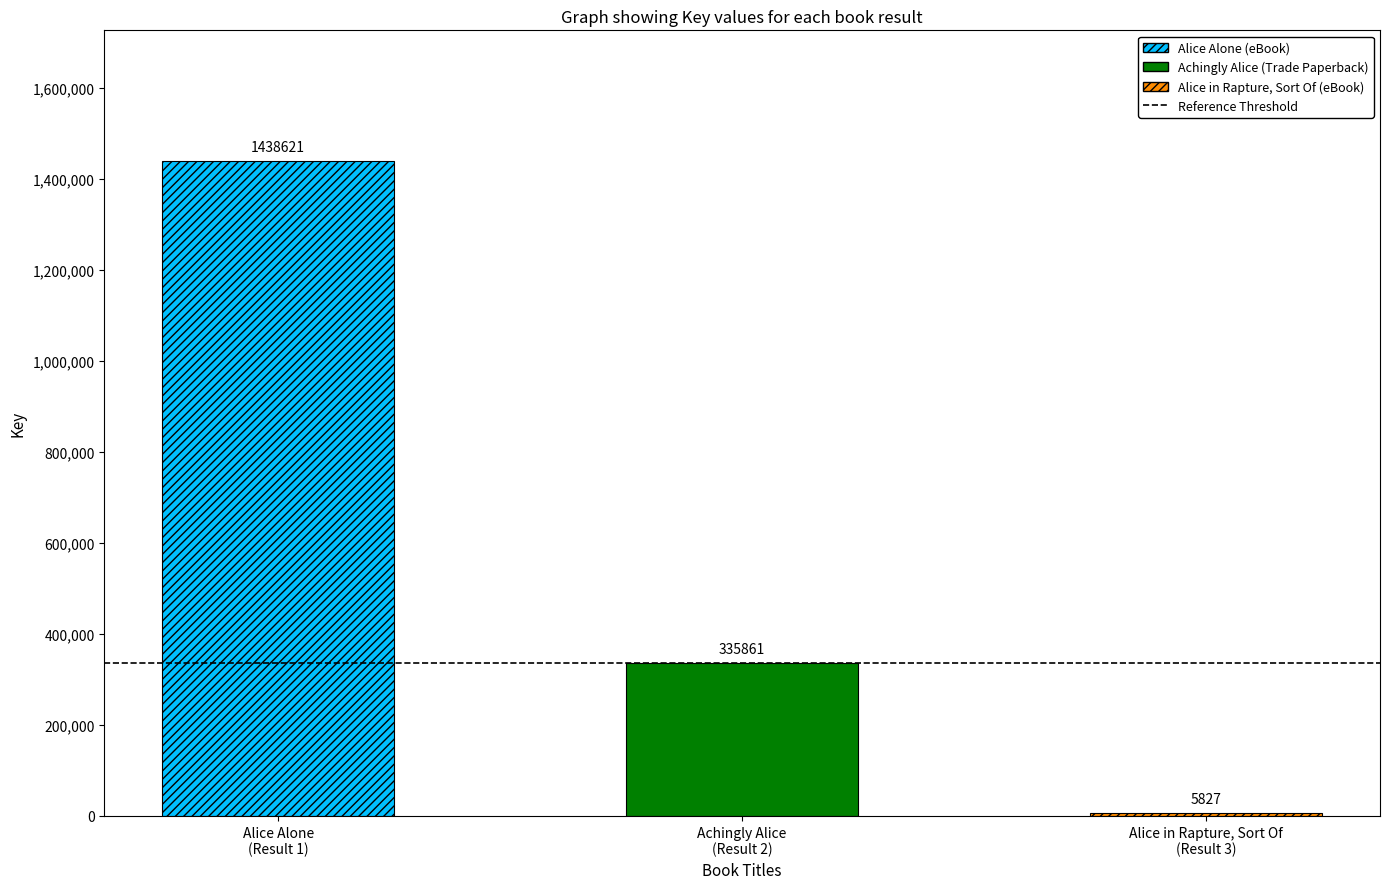

The chart shows a value of 1438621 at Alice Alone. True or false?

True